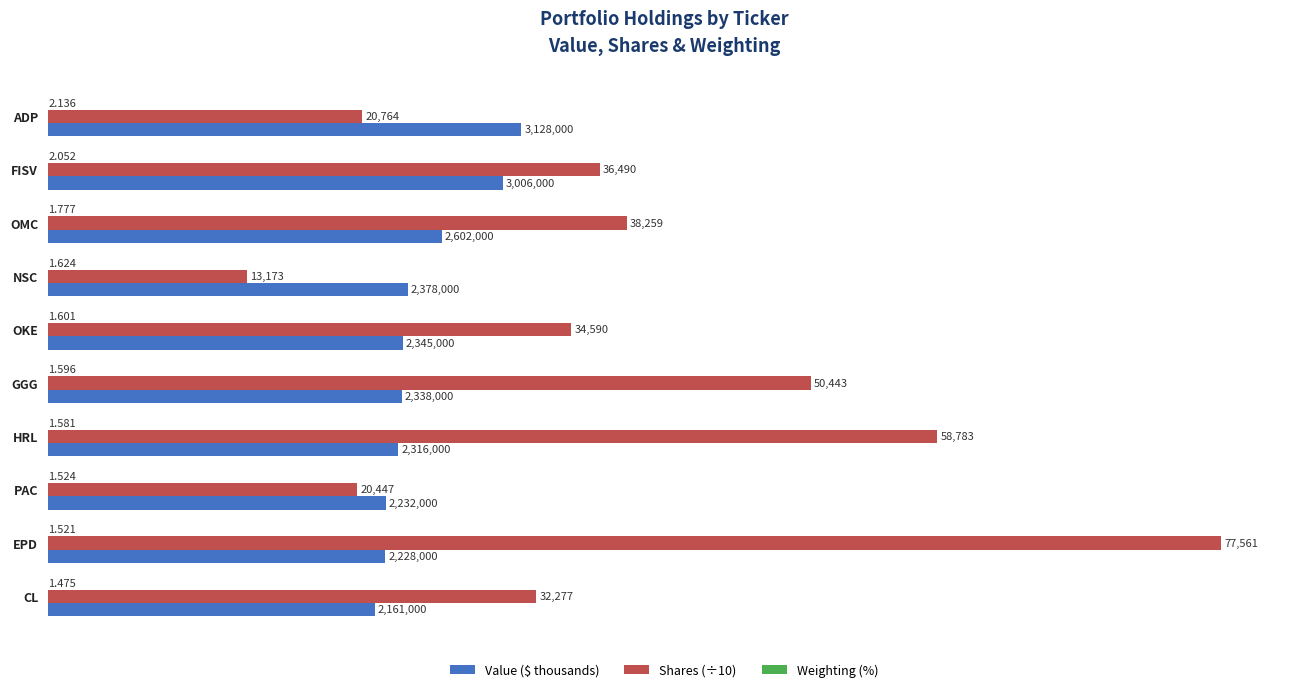

How many data points in Value ($ thousands) are less than 2345?

5